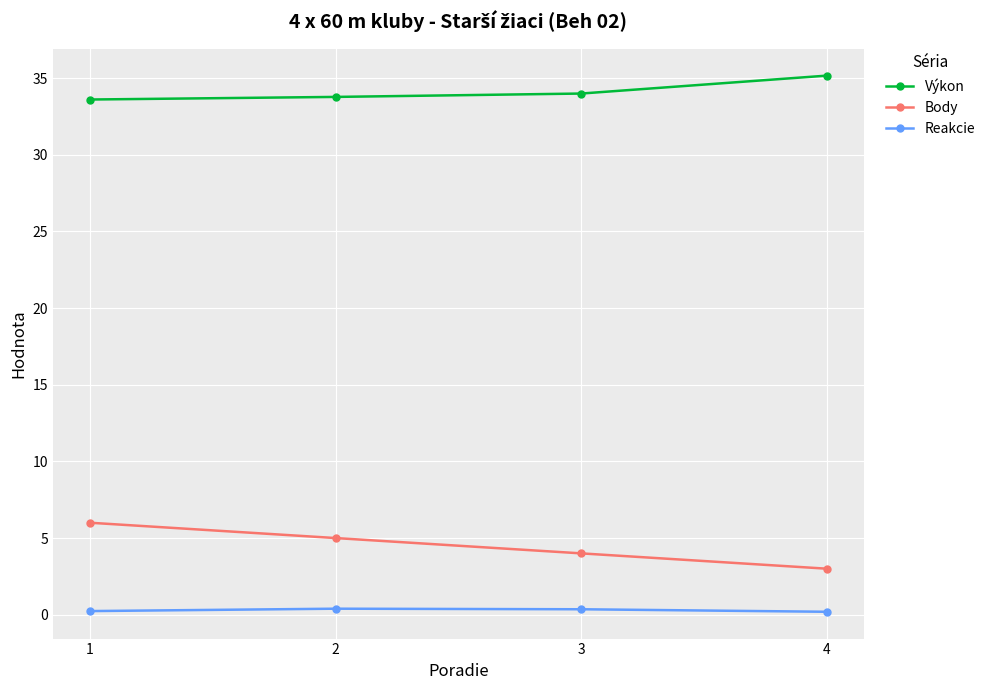

At 2, list the series in order from smallest to largest.

Reakcie, Body, Výkon